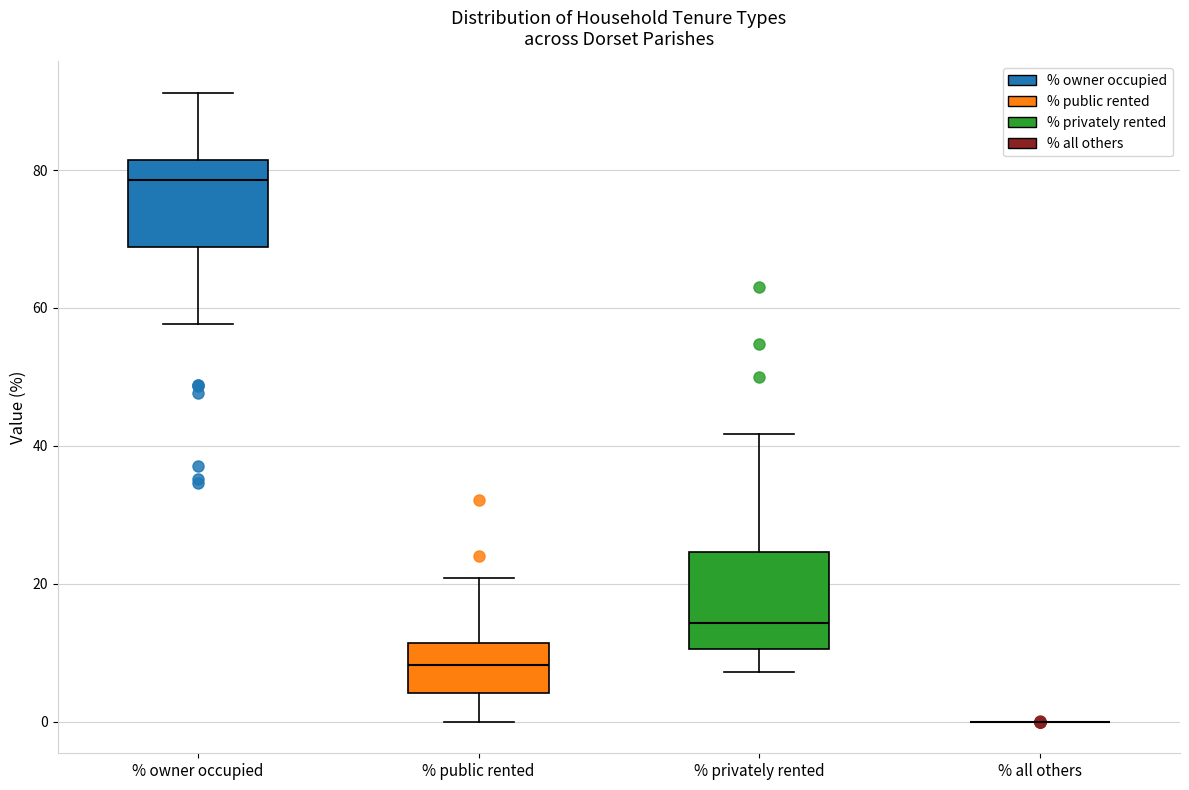

Reading left to right, transcribe this box plot: for each box, give where its median line is, the range the box spans, and where its two whiskers end, as read against the y-axis. The values are not printed on the chart, so give them approximately, as read against the axis.

% owner occupied: median 78, box 68 to 82, whiskers 58 to 92
% public rented: median 8, box 4 to 12, whiskers 0 to 20
% privately rented: median 14, box 10 to 24, whiskers 8 to 42
% all others: box collapsed to a line at 0, whiskers 0 to 0